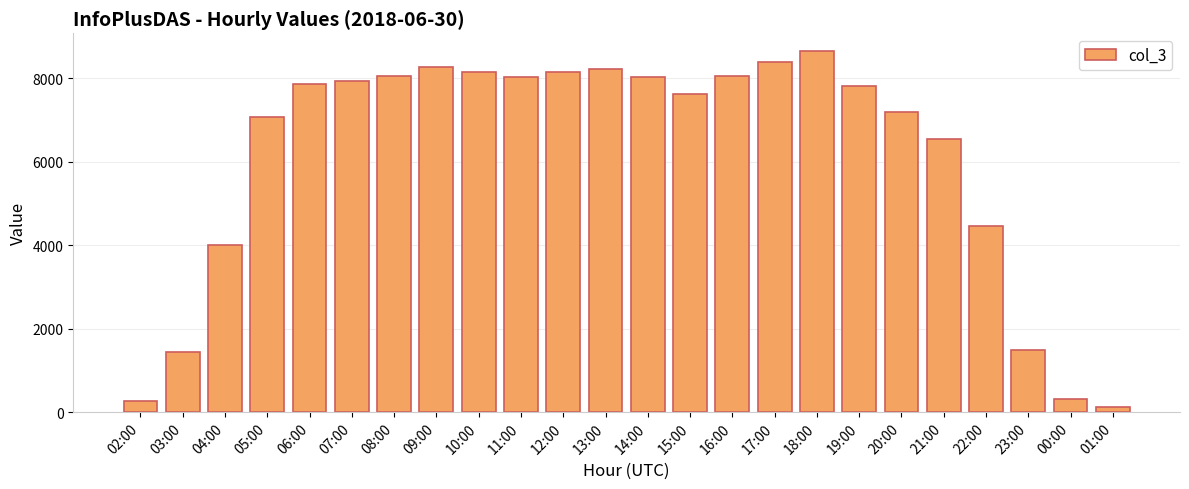

What is the average value?

6088